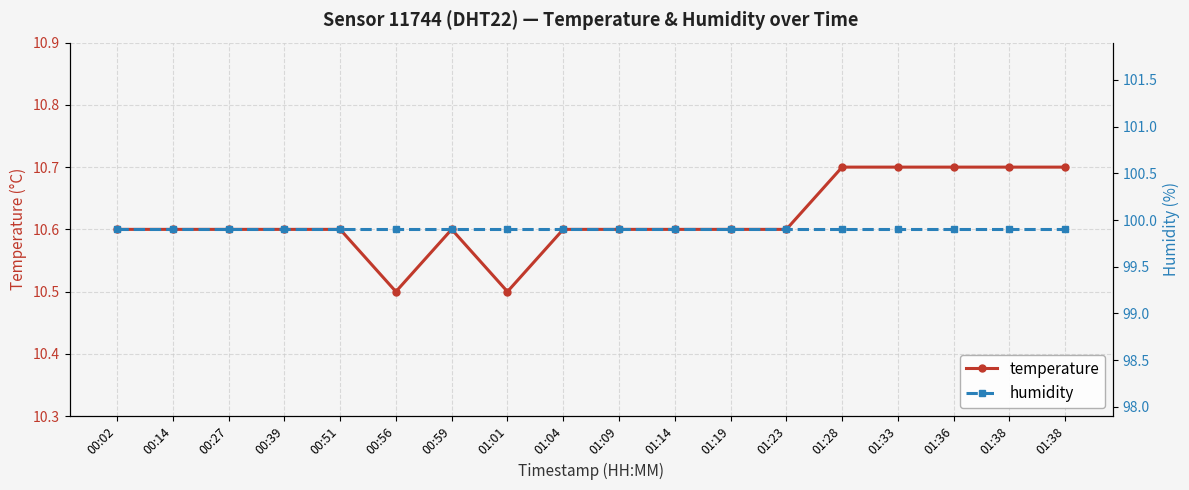

True or false: humidity has a value of 99.9 at 01:28.

True